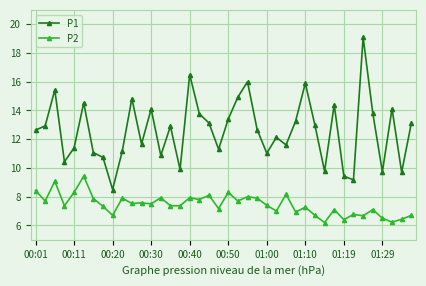

What is the sum of all P1 values?

504.1